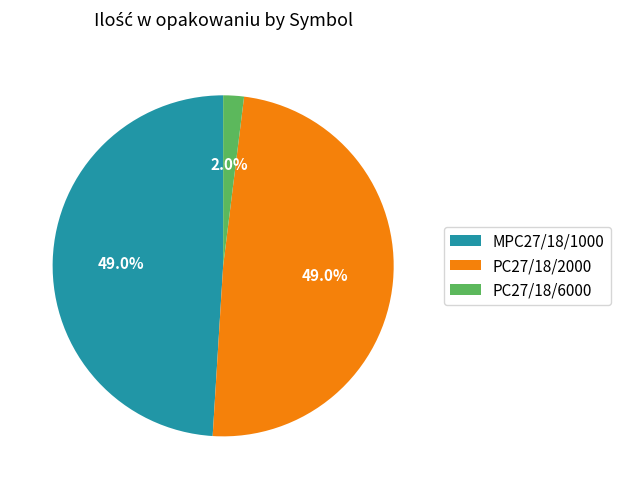

True or false: PC27/18/6000 accounts for 17% of the total.

False